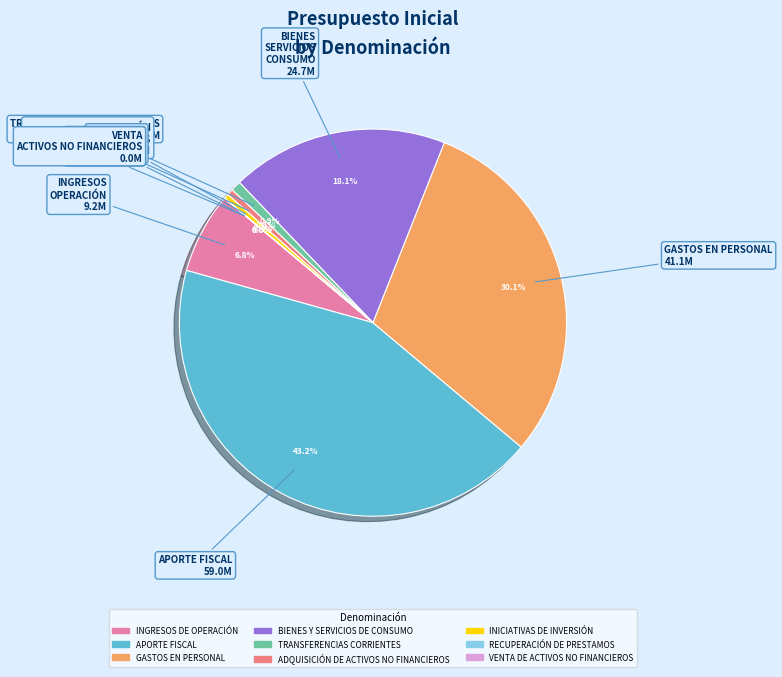

To the nearest percent, what portion does INGRESOS DE OPERACIÓN represent?

7%